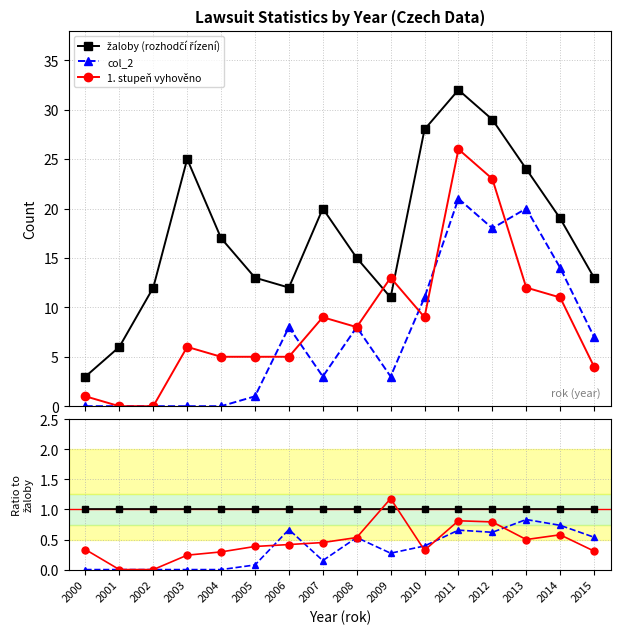

Reading left to right, list all the values displayed in this chart.

žaloby (rozhodčí řízení): 1.0	1.0	1.0	1.0	1.0	1.0	1.0	1.0	1.0	1.0	1.0	1.0	1.0	1.0	1.0	1.0
col_2: 0.0	0.0	0.0	0.0	0.0	0.1	0.7	0.1	0.5	0.3	0.4	0.7	0.6	0.8	0.7	0.5
1. stupeň vyhověno: 0.3	0.0	0.0	0.2	0.3	0.4	0.4	0.5	0.5	1.2	0.3	0.8	0.8	0.5	0.6	0.3